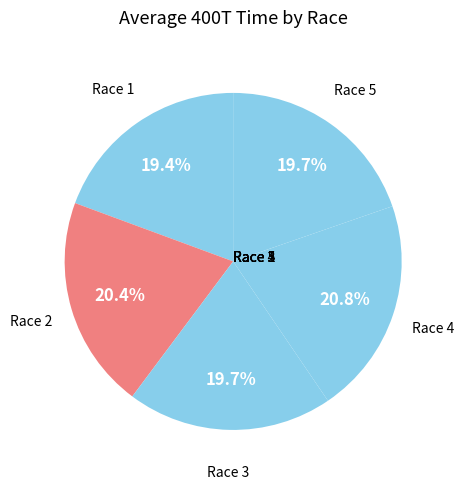

Which slice is the smallest?

Race 1